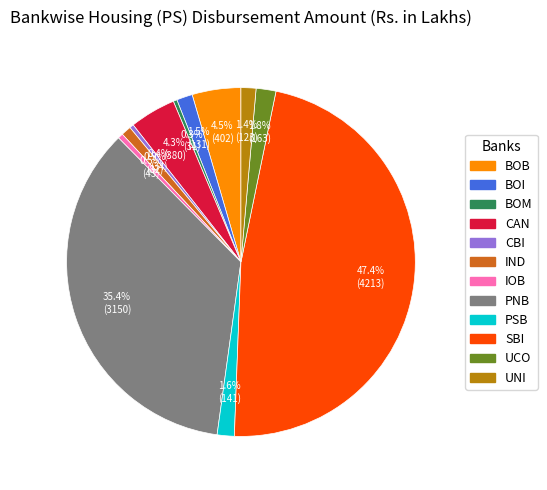

Does UNI account for over 50% of the chart?

No